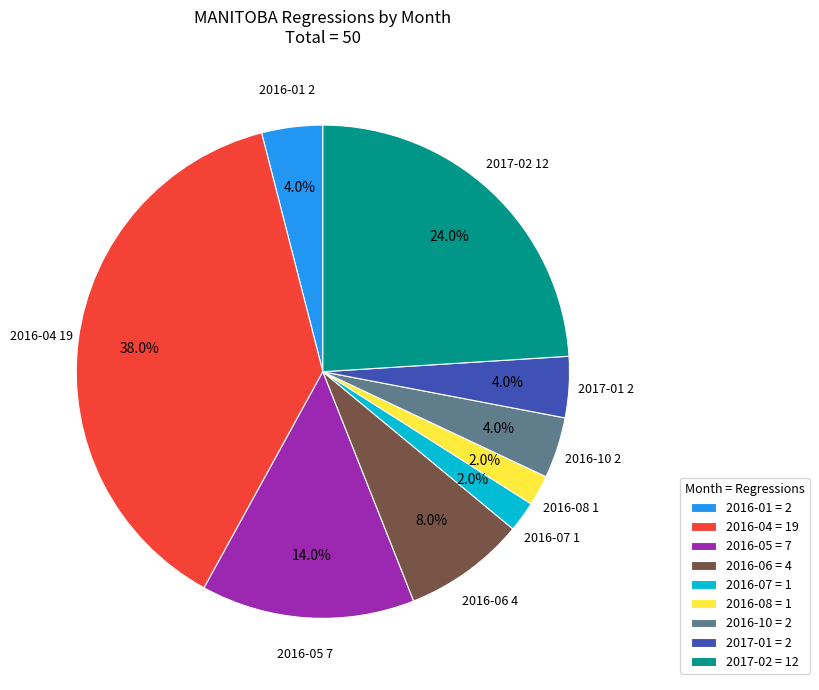

To the nearest percent, what is the combined percentage of 2016-05 and 2017-02?

38%